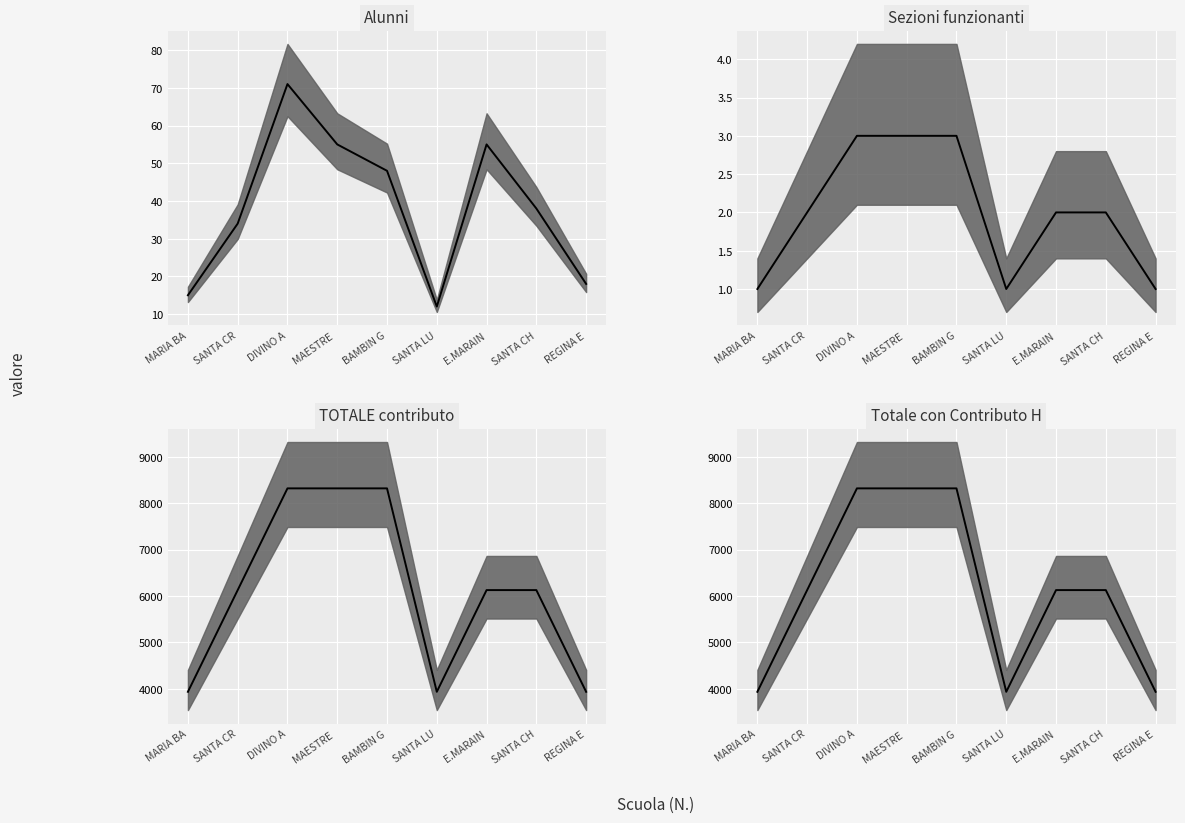

Reading left to right, what are all the values shown in this chart?

MARIA BA=3937.6	SANTA CR=6128.4	DIVINO A=8319.1	MAESTRE =8319.1	BAMBIN G=8319.1	SANTA LU=3937.6	E.MARAIN=6128.4	SANTA CH=6128.4	REGINA E=3937.6